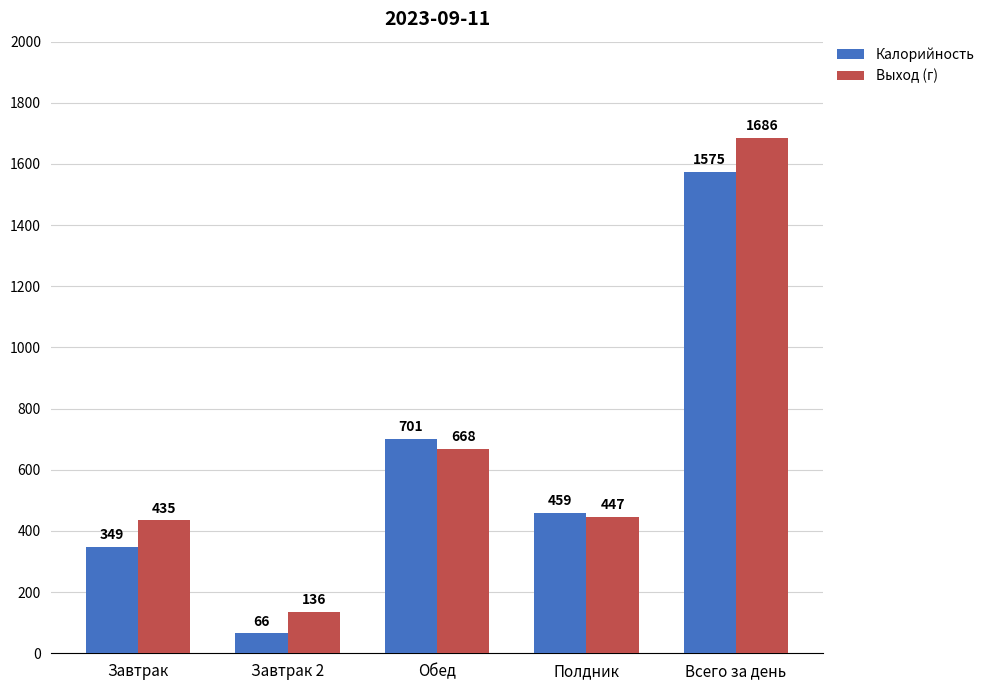

What is the value of the Калорийность bar at the 4th from the left?

459